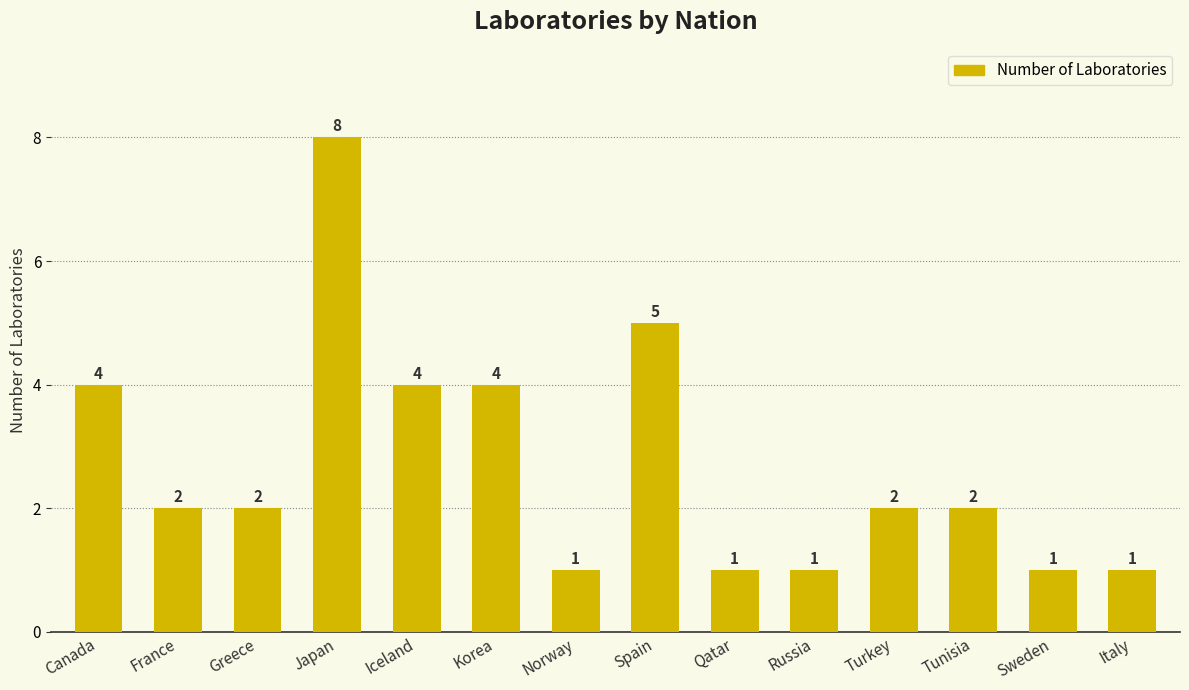

What is the difference between the second highest and second lowest values?

4